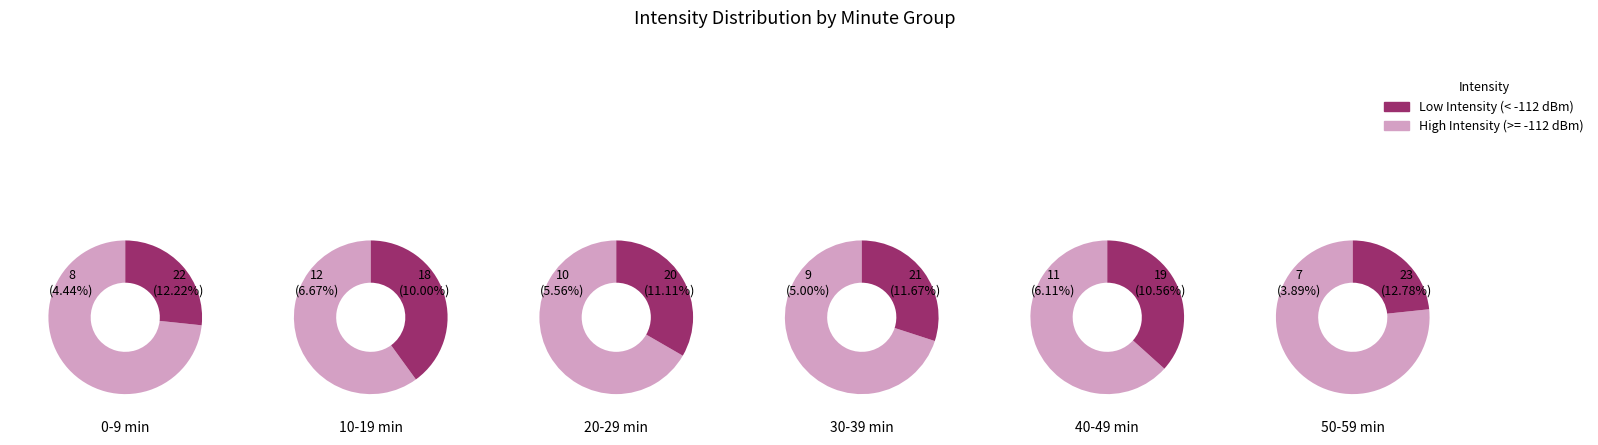

Between 2 and 5, which series saw the biggest shift?

Low Intensity (< -112 dBm)